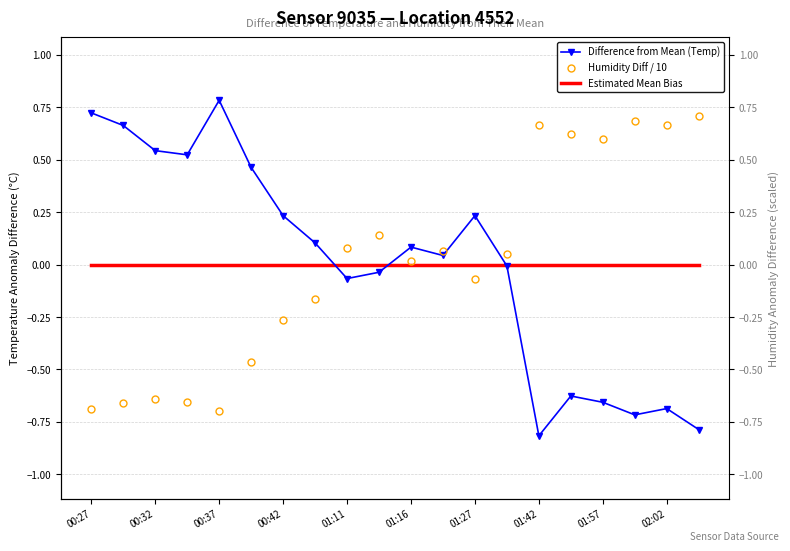

What is the label of the 1st point from the right?

19